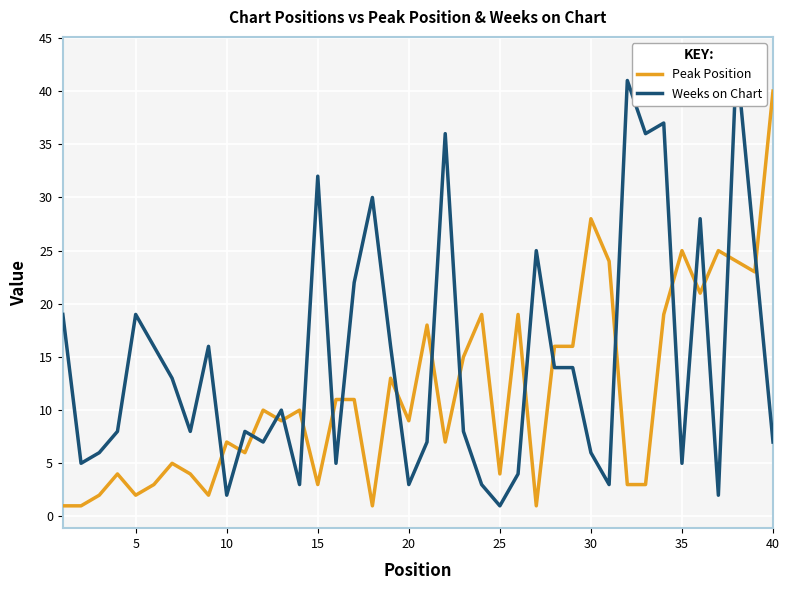

Which category has the highest value in the Peak Position series?

40